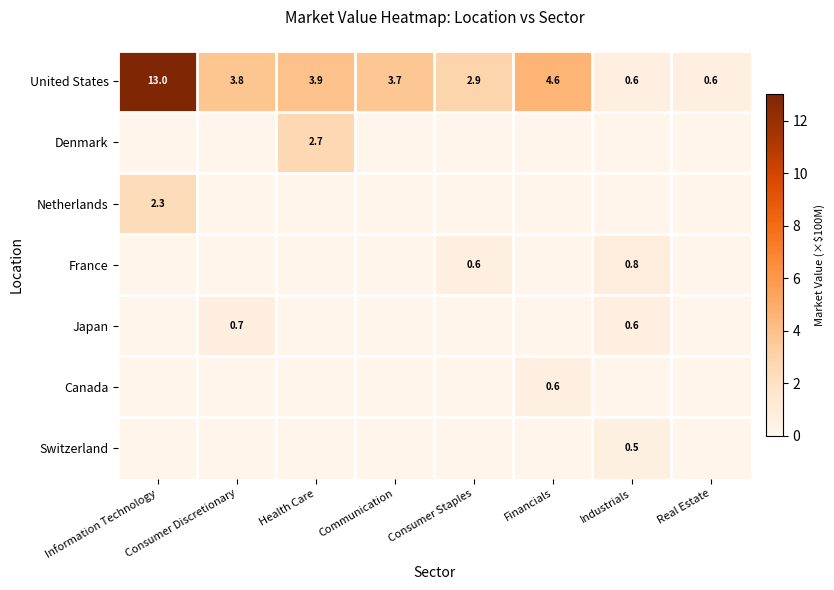

True or false: Canada has a value of 0.6 at Financials.

True